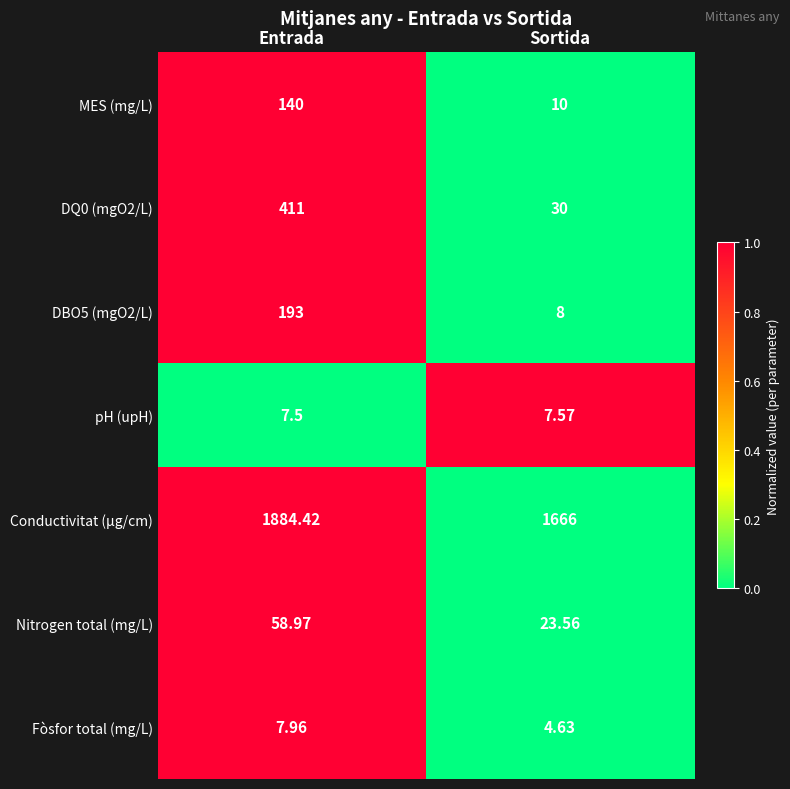

Which label corresponds to the largest value in the chart?

Entrada